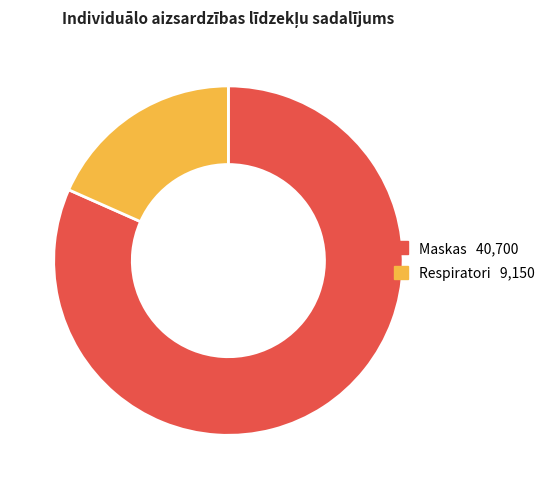

True or false: Respiratori accounts for 24% of the total.

False